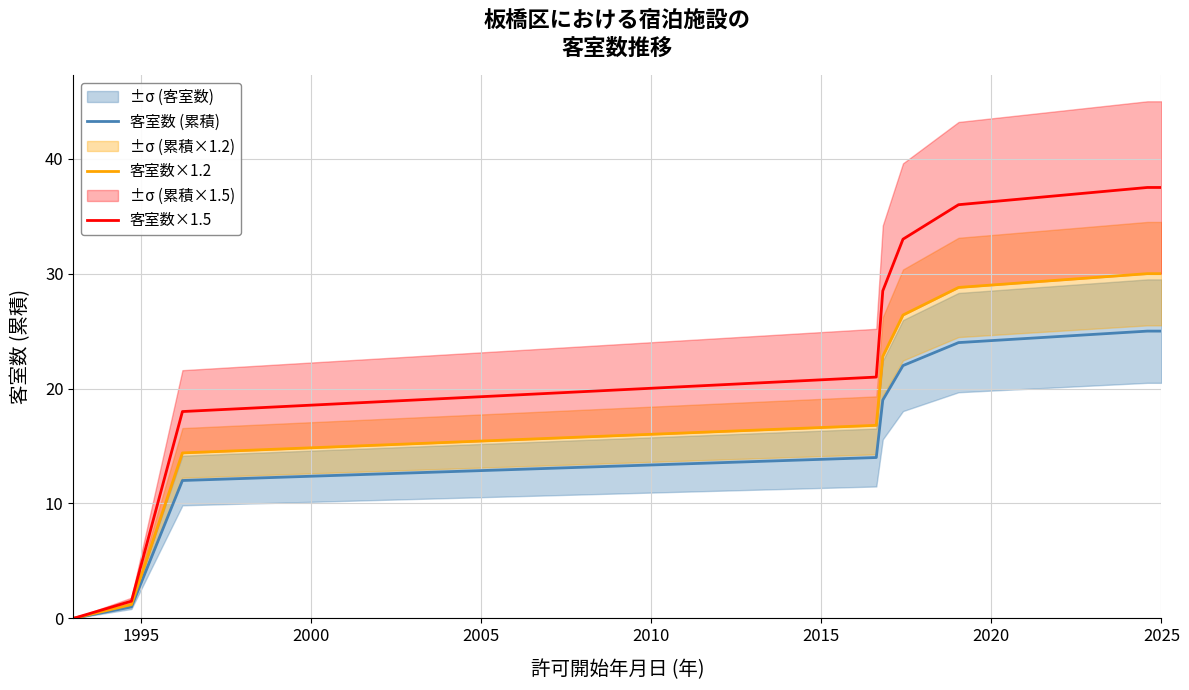

How many data points in 客室数×1.2 are less than 22?

4